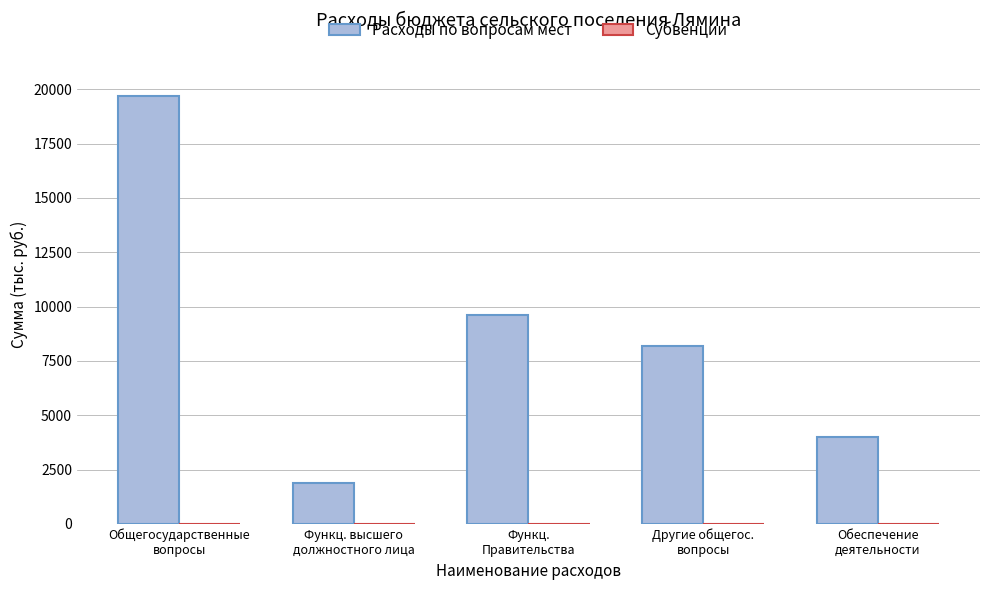

What is the maximum value shown in the chart?

19683.9